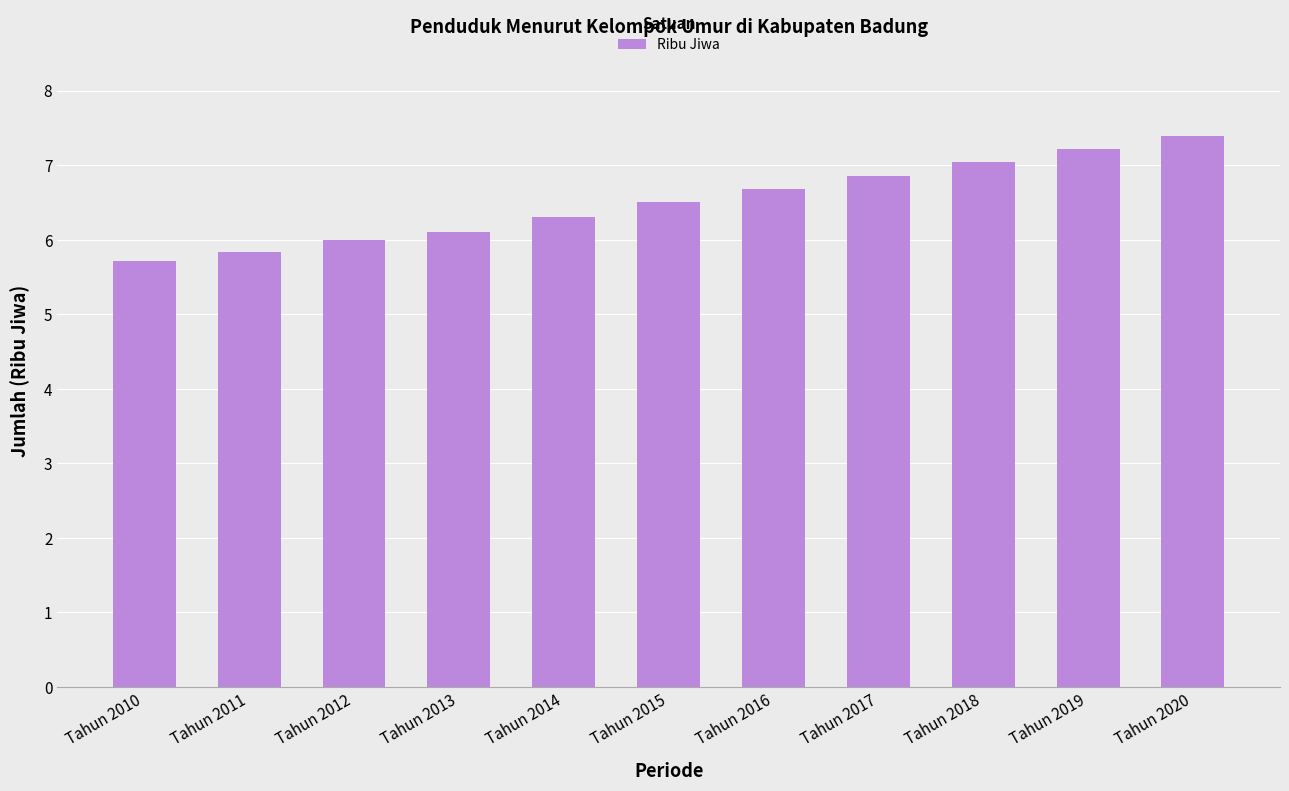

The chart shows a value of 7.0 at Tahun 2018. True or false?

True